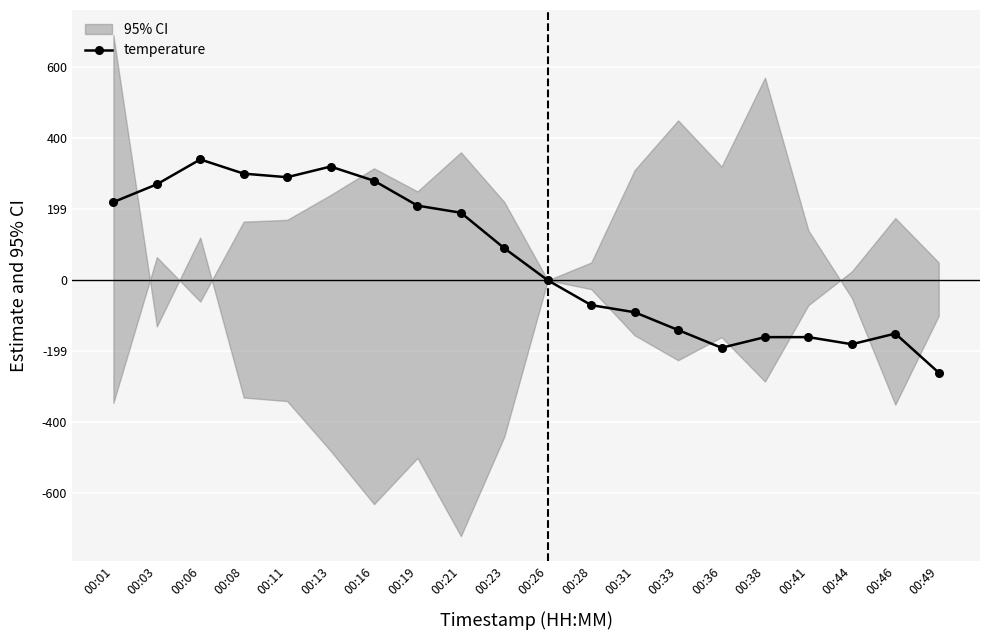

True or false: the data shows 0.3 at 00:16.

True